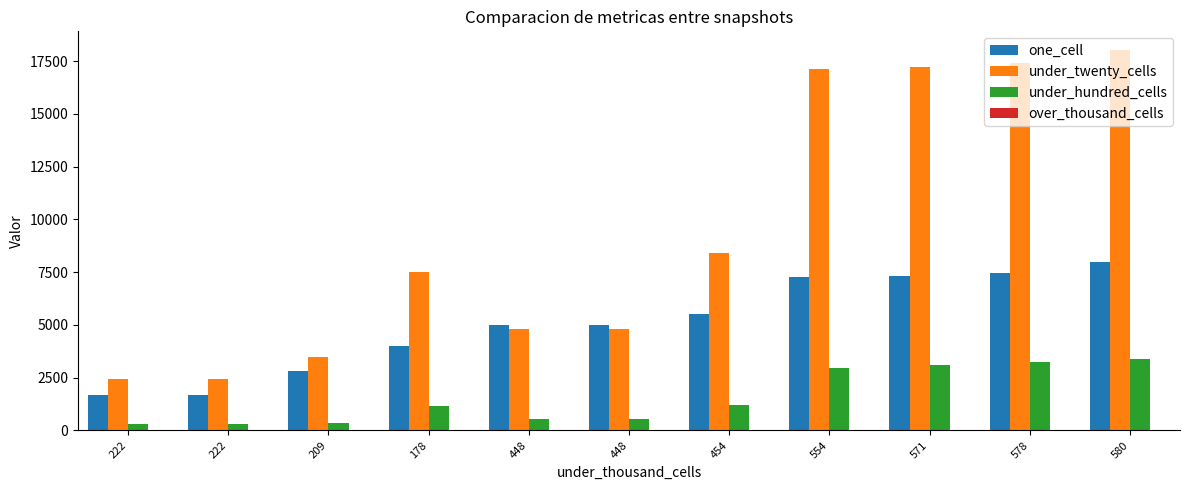

How many bars are there in total?

33